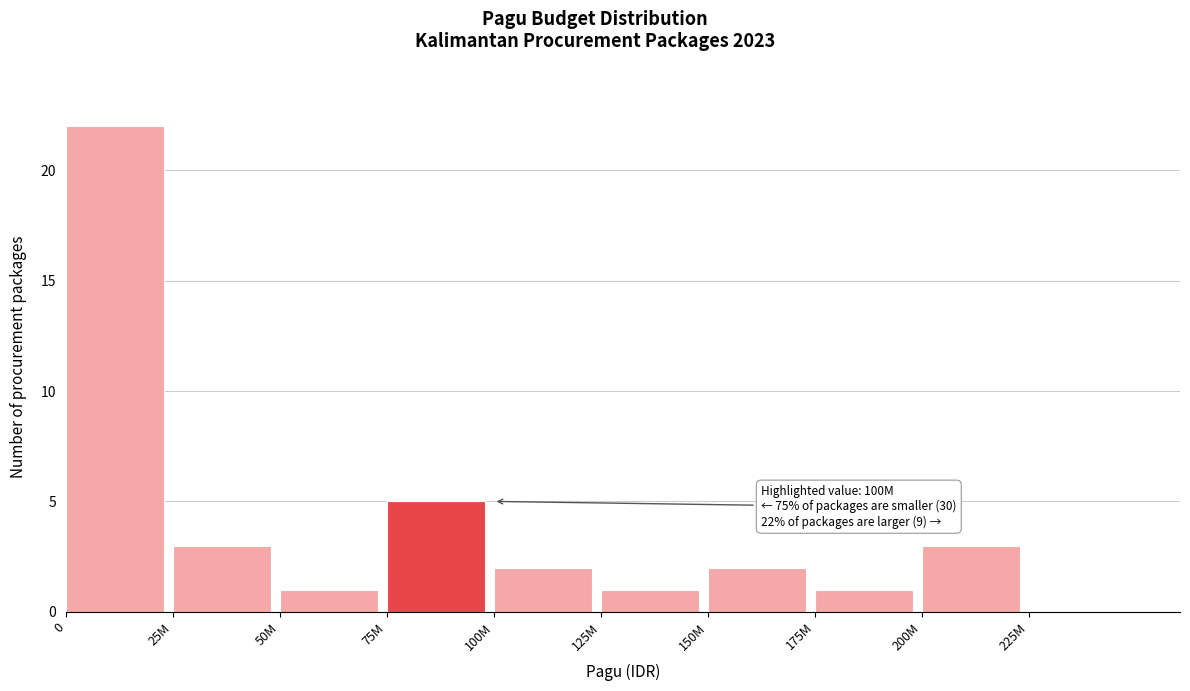

Reading left to right, what are all the values shown in this chart?

0=22	25M=3	50M=1	75M=5	100M=2	125M=1	150M=2	175M=1	200M=3	225M=0